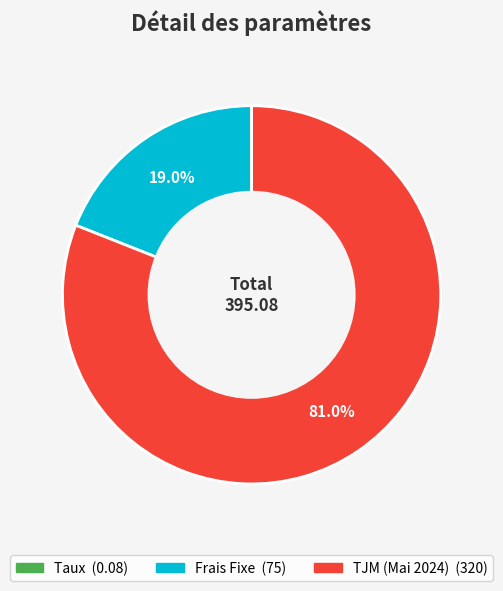

What is the largest slice in the pie chart?

TJM (Mai 2024)